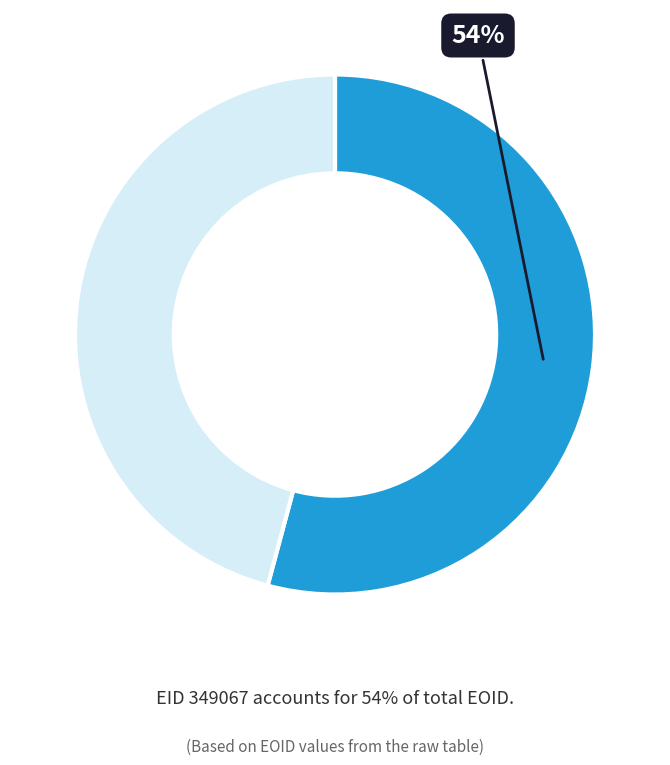

To the nearest percent, what is the average slice percentage?

50%